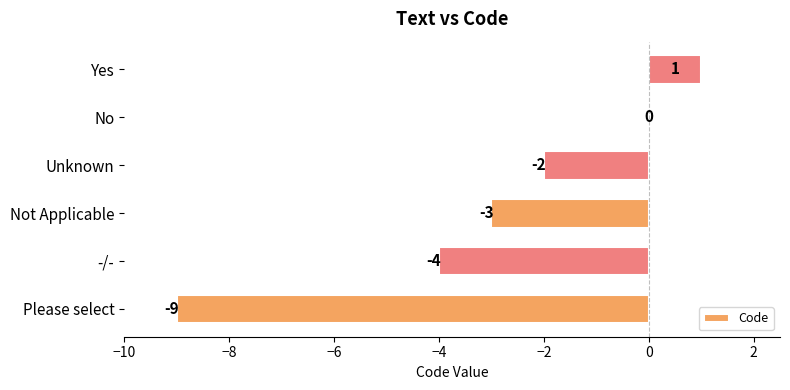

At which category does the chart reach its peak across all series?

Yes